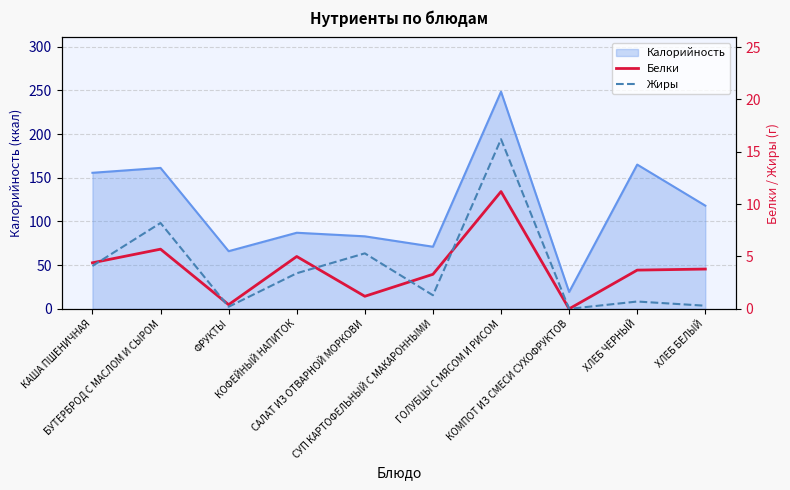

How many lines are shown in the chart?

2